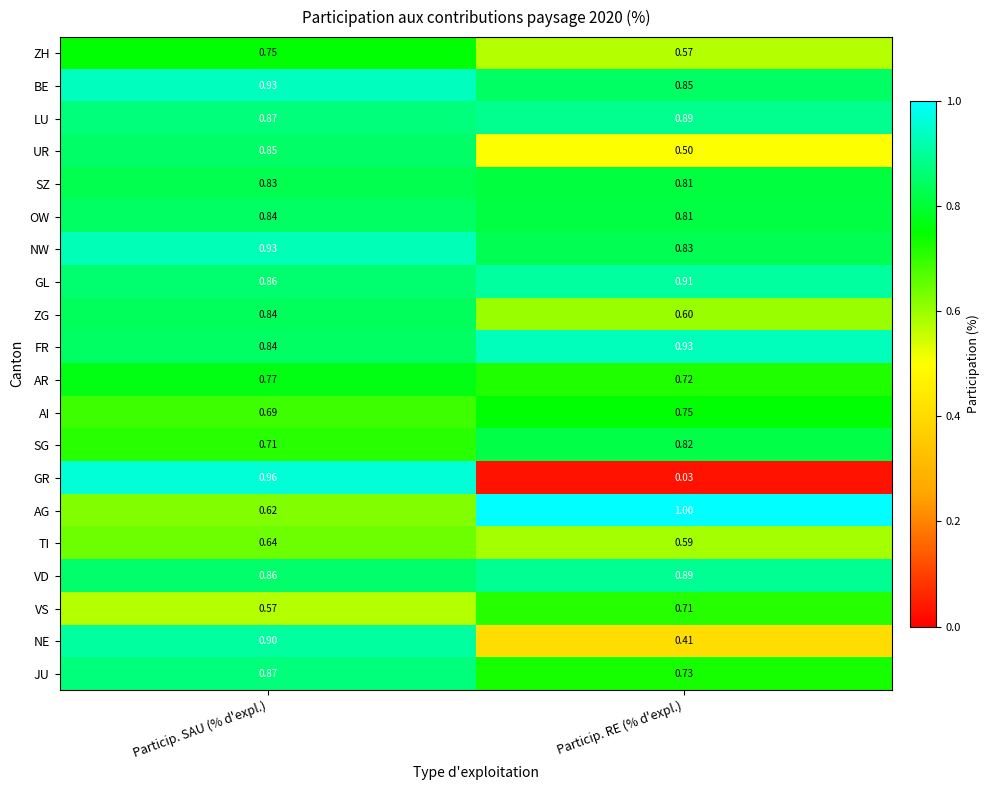

Which series has the largest total across all categories?

BE